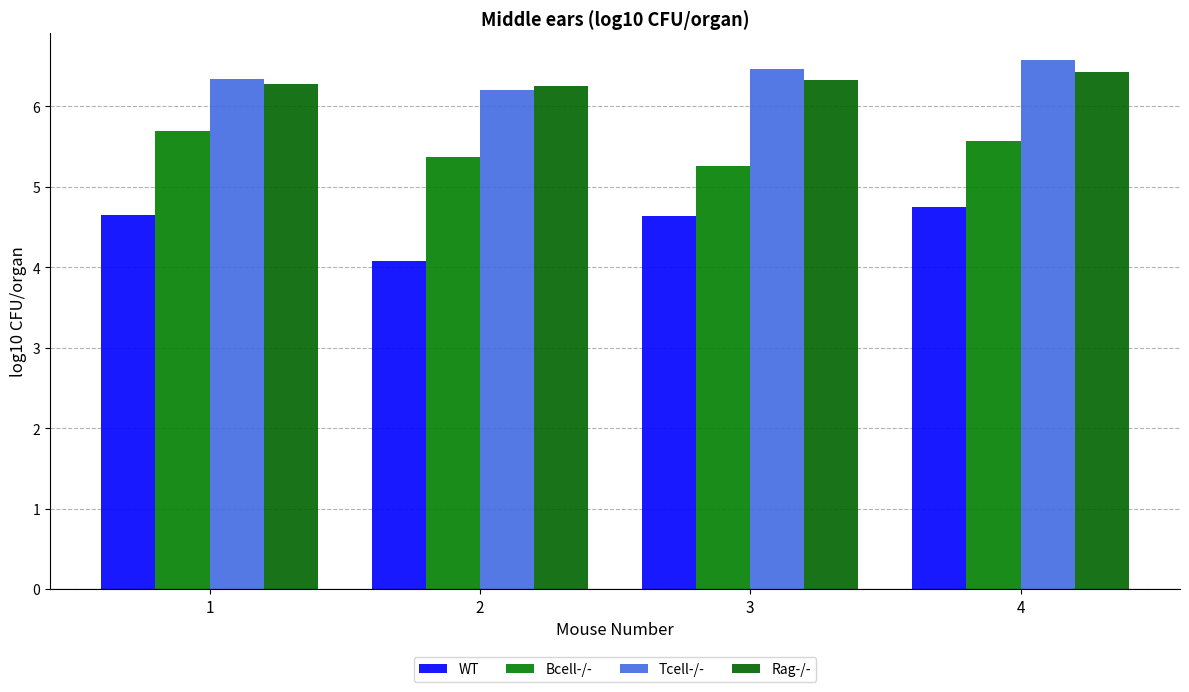

Read the WT value at 2.

4.1